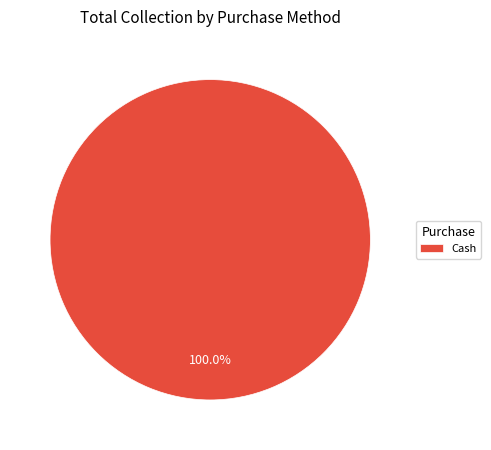

Is there any slice that represents more than half of the pie?

Yes